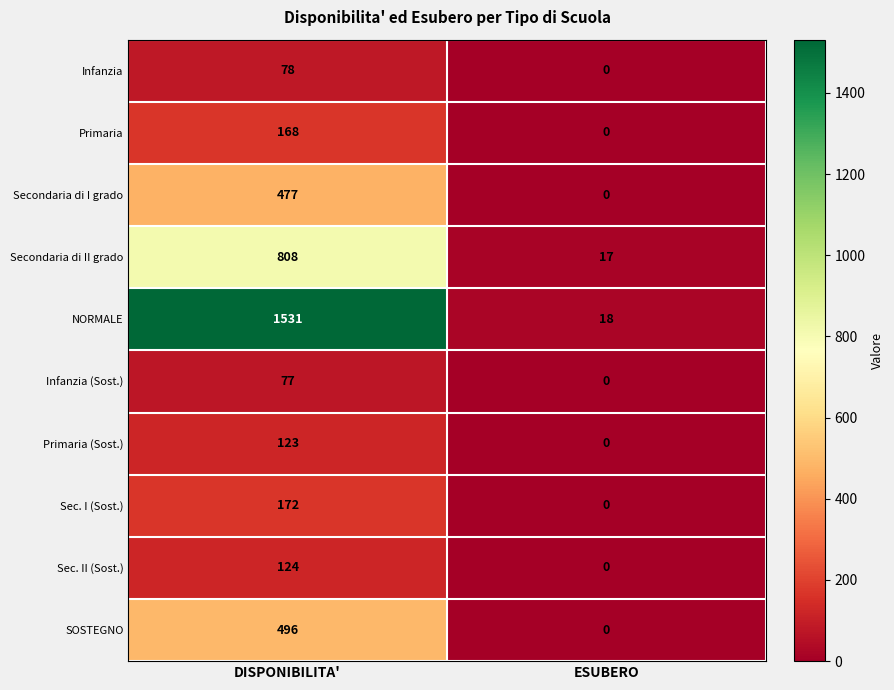

Which series changed the most between DISPONIBILITA' and ESUBERO?

NORMALE